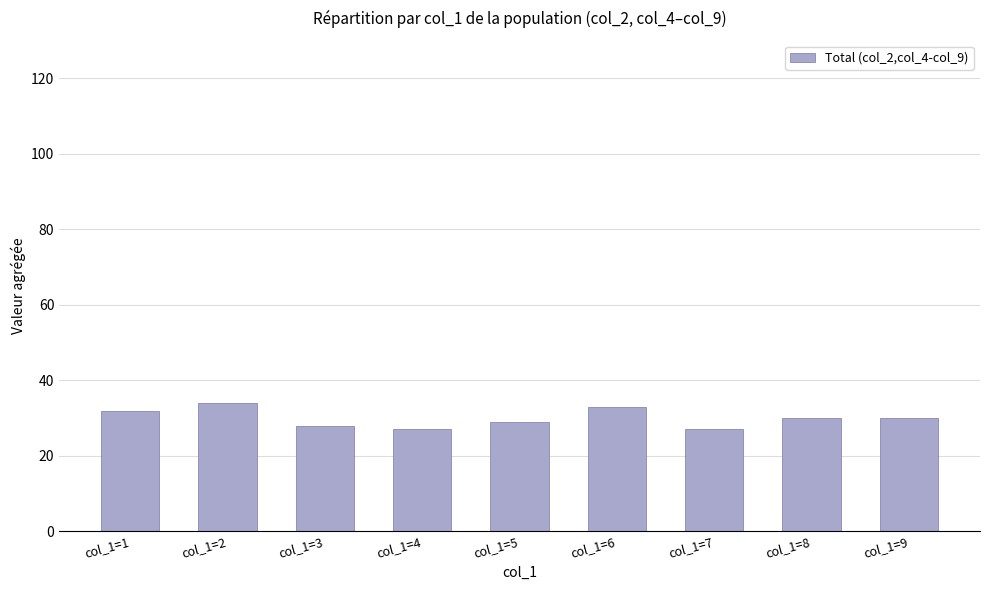

What is the change in value from col_1=1 to col_1=9?

-2